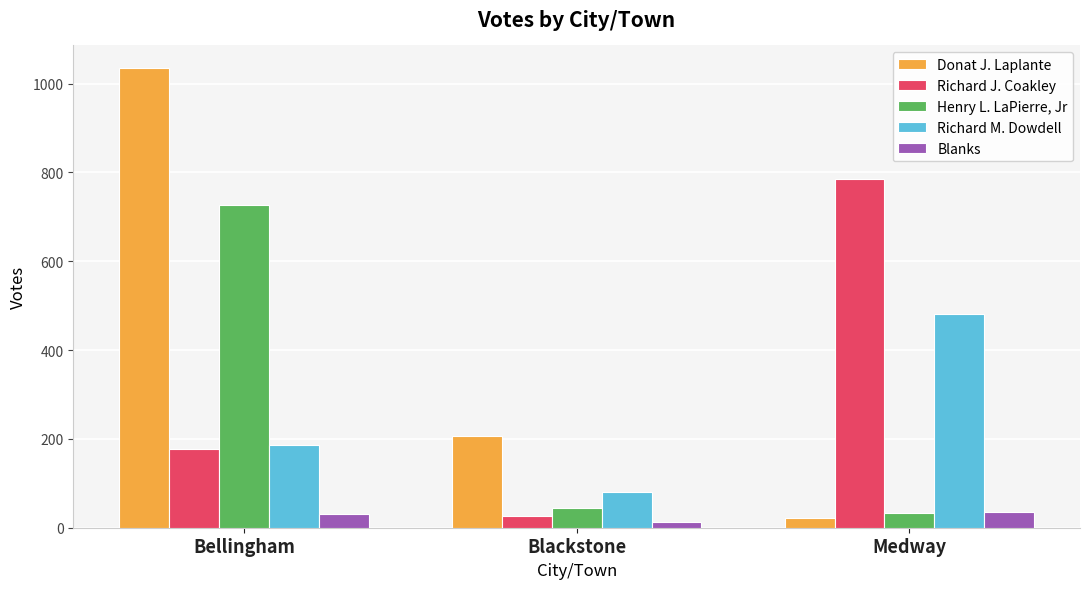

What is the total value across all series at Medway?

1357